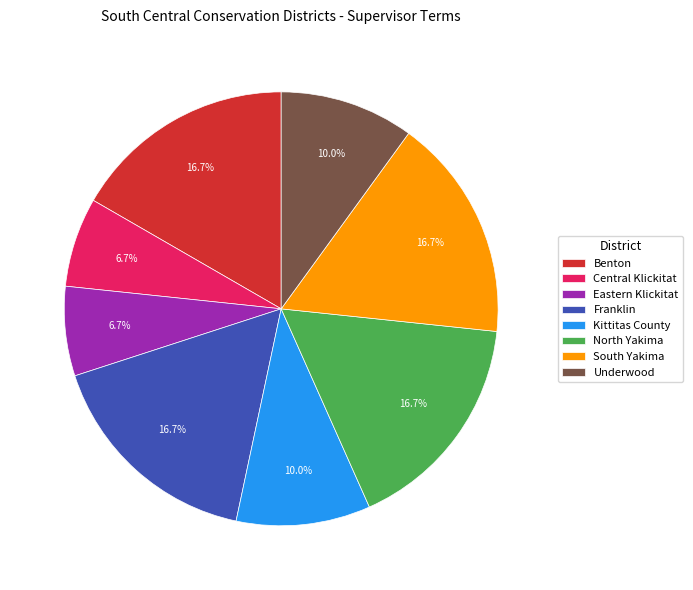

What percentage is the Eastern Klickitat slice, to the nearest percent?

7%